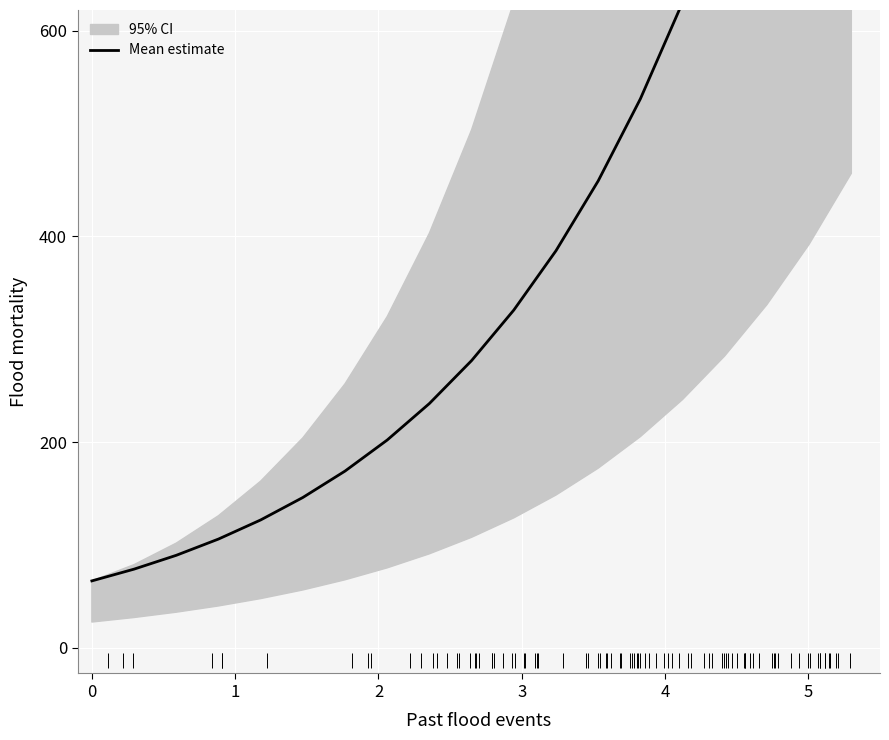

What is the sum of all values?

7650.9